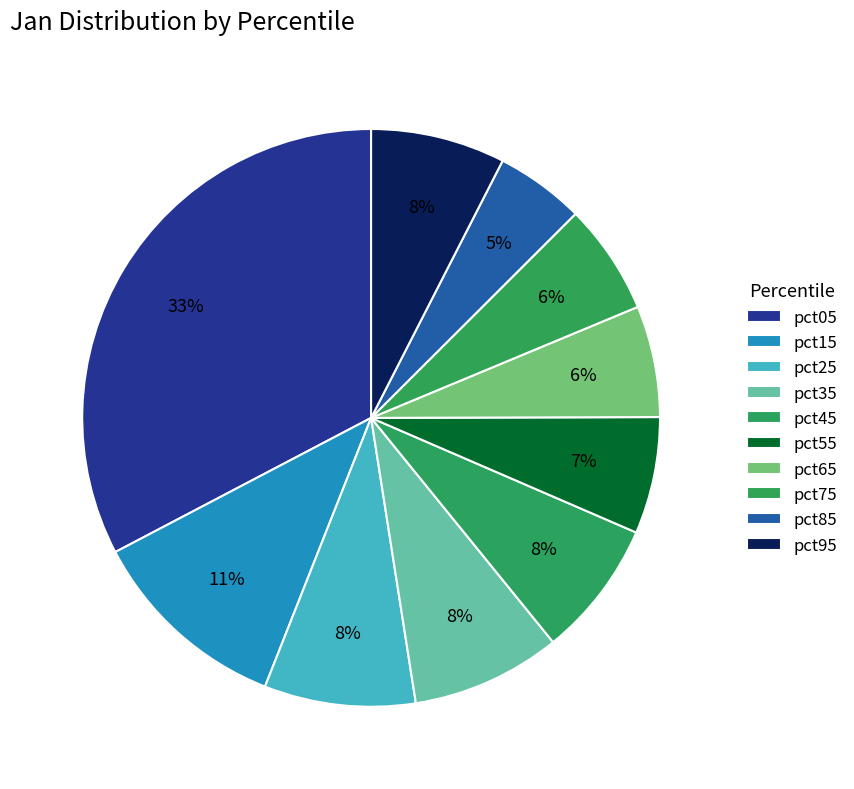

To the nearest percent, what is the difference between the pct85 and pct65 slice percentages?

1%